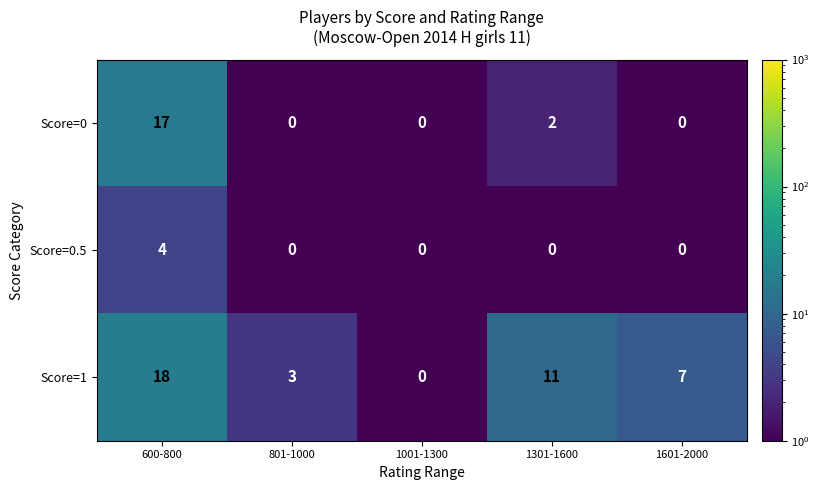

True or false: Score=0.5 has a value of -1 at 1601-2000.

False